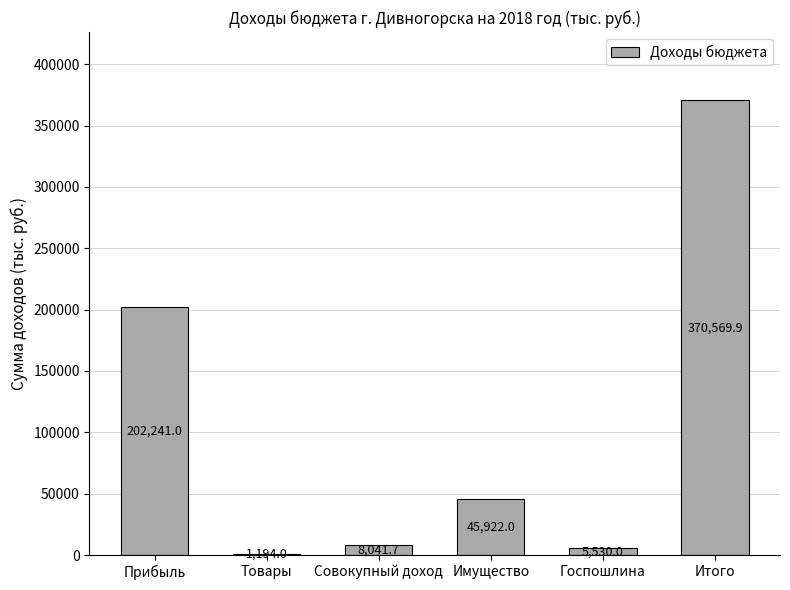

Read the value at Имущество.

45922.0